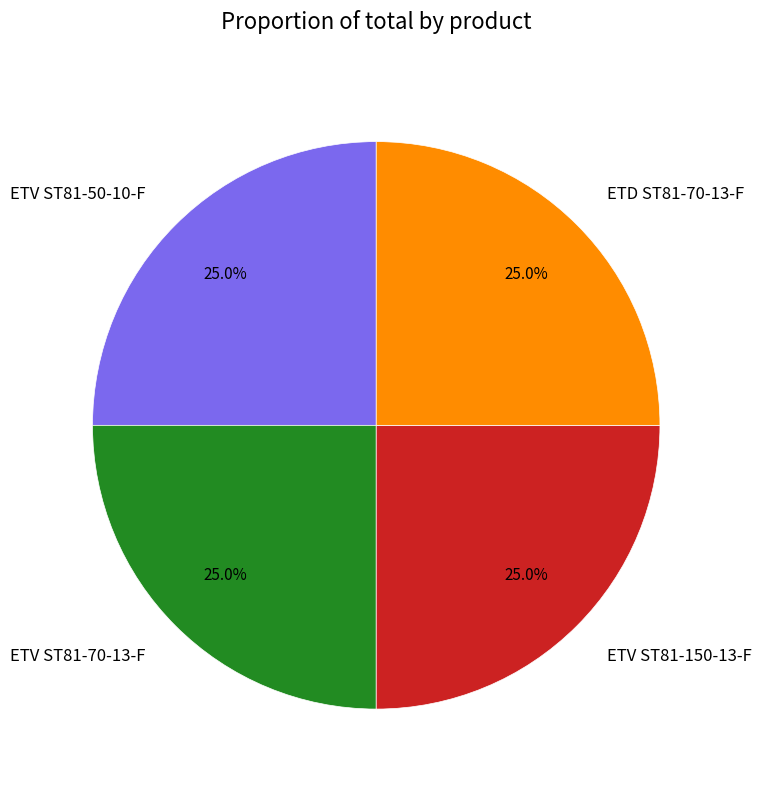

What percentage is NOT represented by ETV ST81-50-10-F?

75.0%